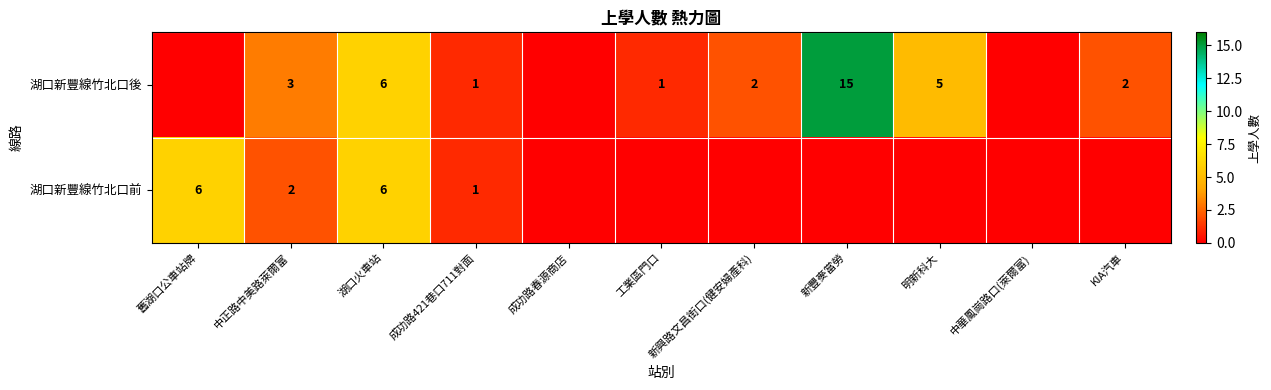

What is the sum of the 湖口新豐線竹北口後 values at 新豐麥當勞 and 工業區門口?

16